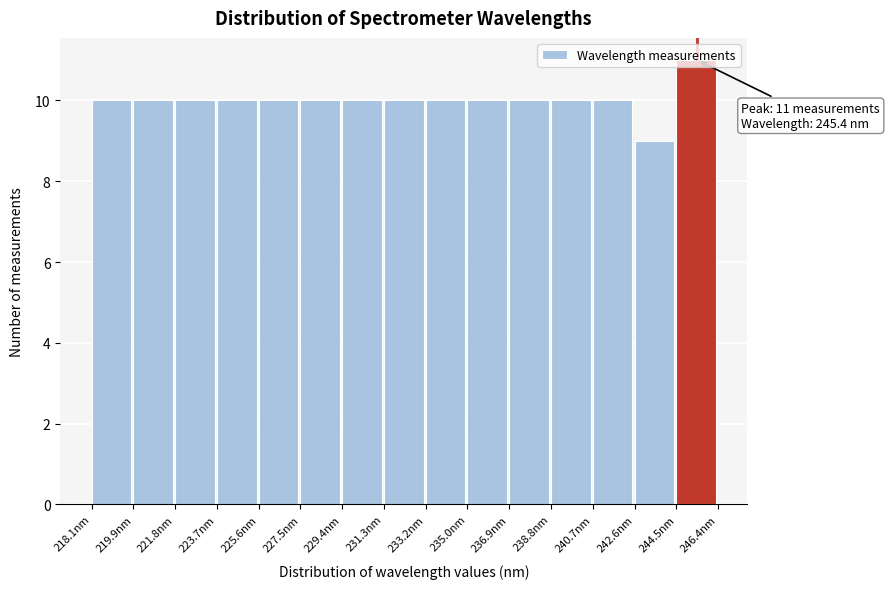

Over which range of the x-axis is the bar tallest?

244.4 to 246.4